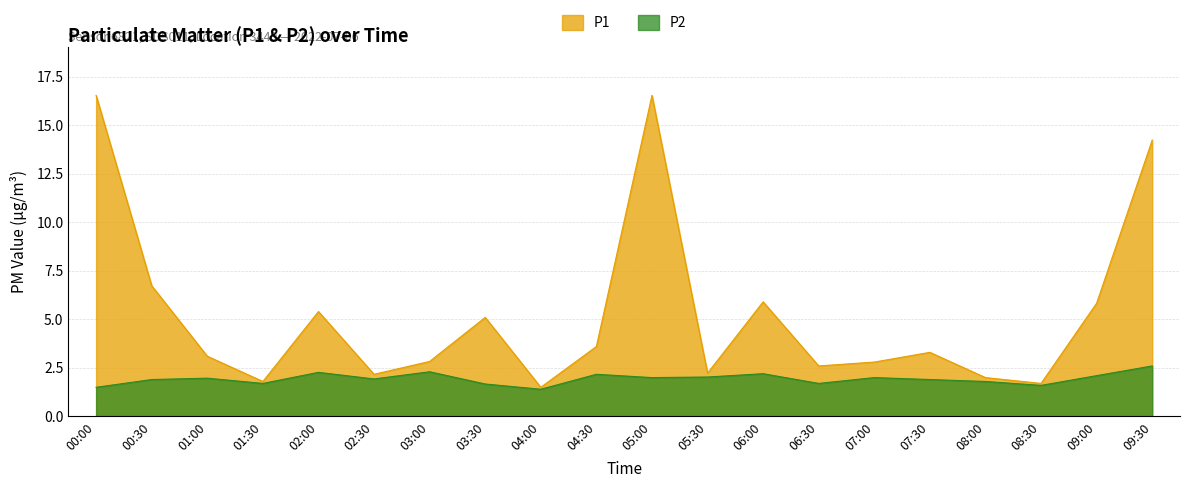

Is it true that P1 equals 23.2 at 05:00?

False